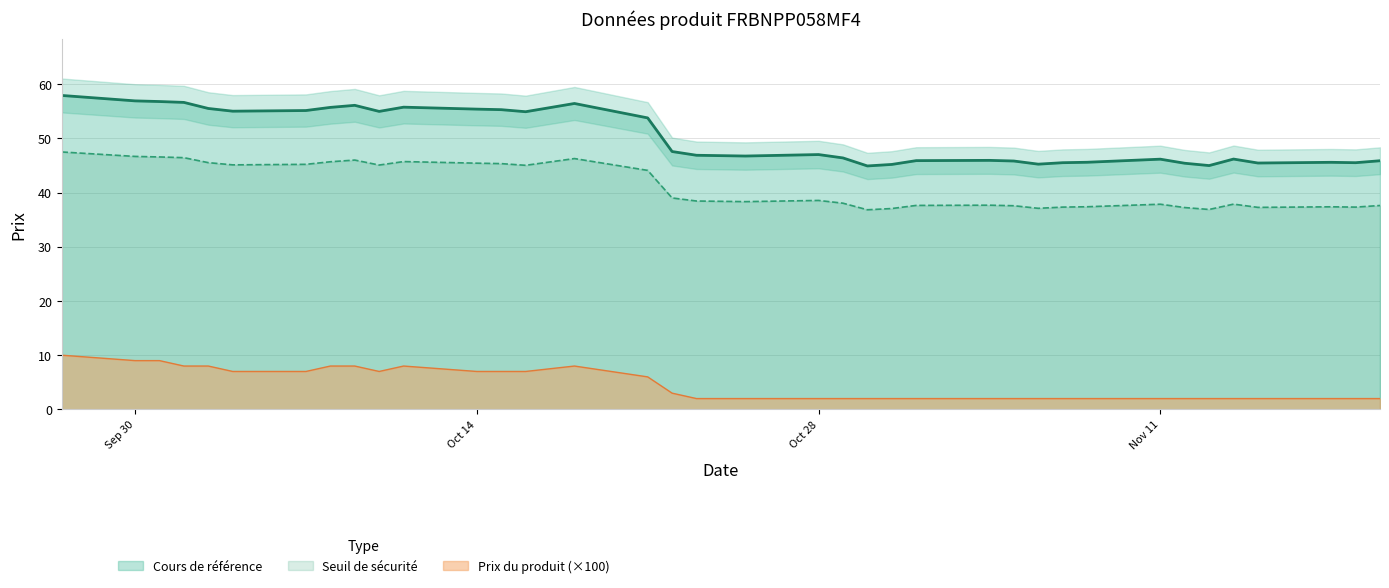

At which category is the sum across all series the highest?

2024-09-27